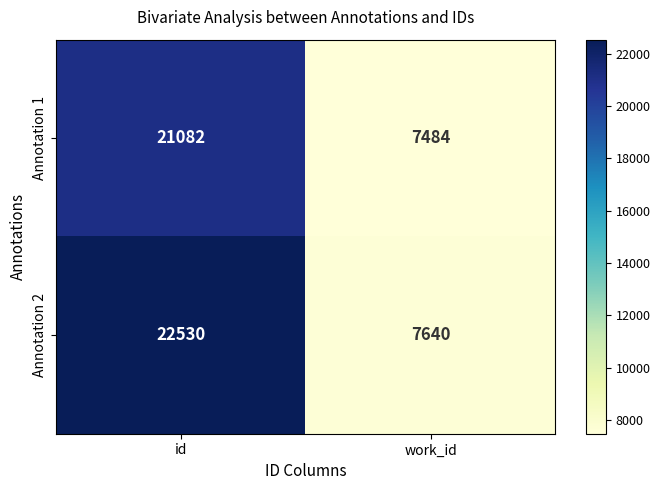

What is the sum of the Annotation 1 values at id and work_id?

28566